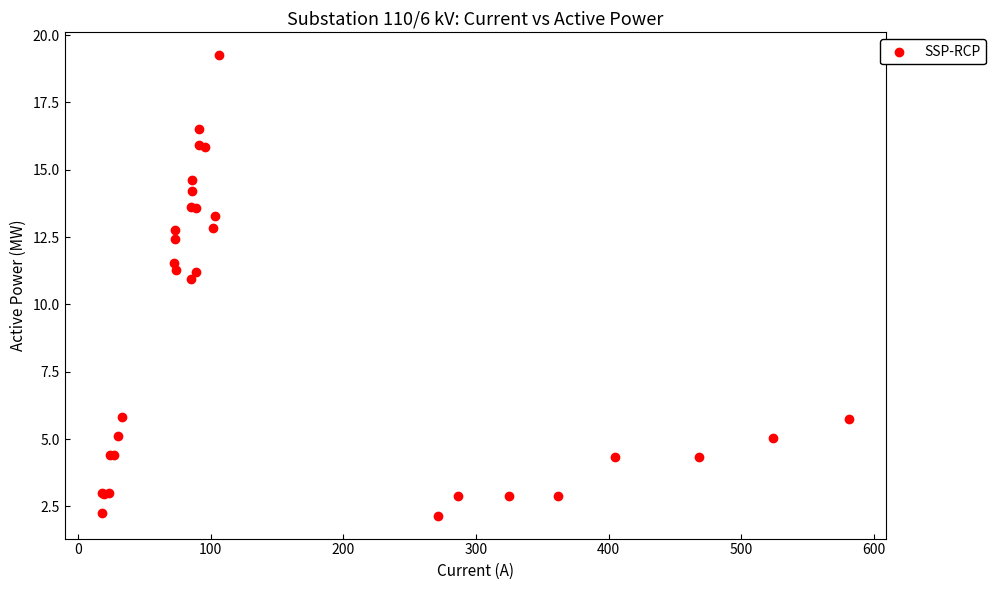

What Y value in the scatter plot is closest to 10?

10.9